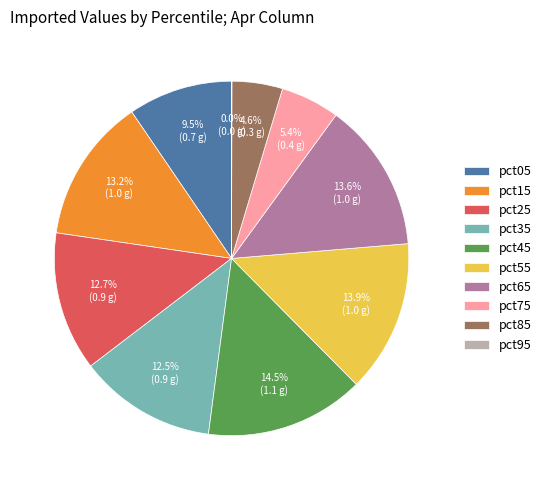

Which category has the biggest portion of the pie?

pct45